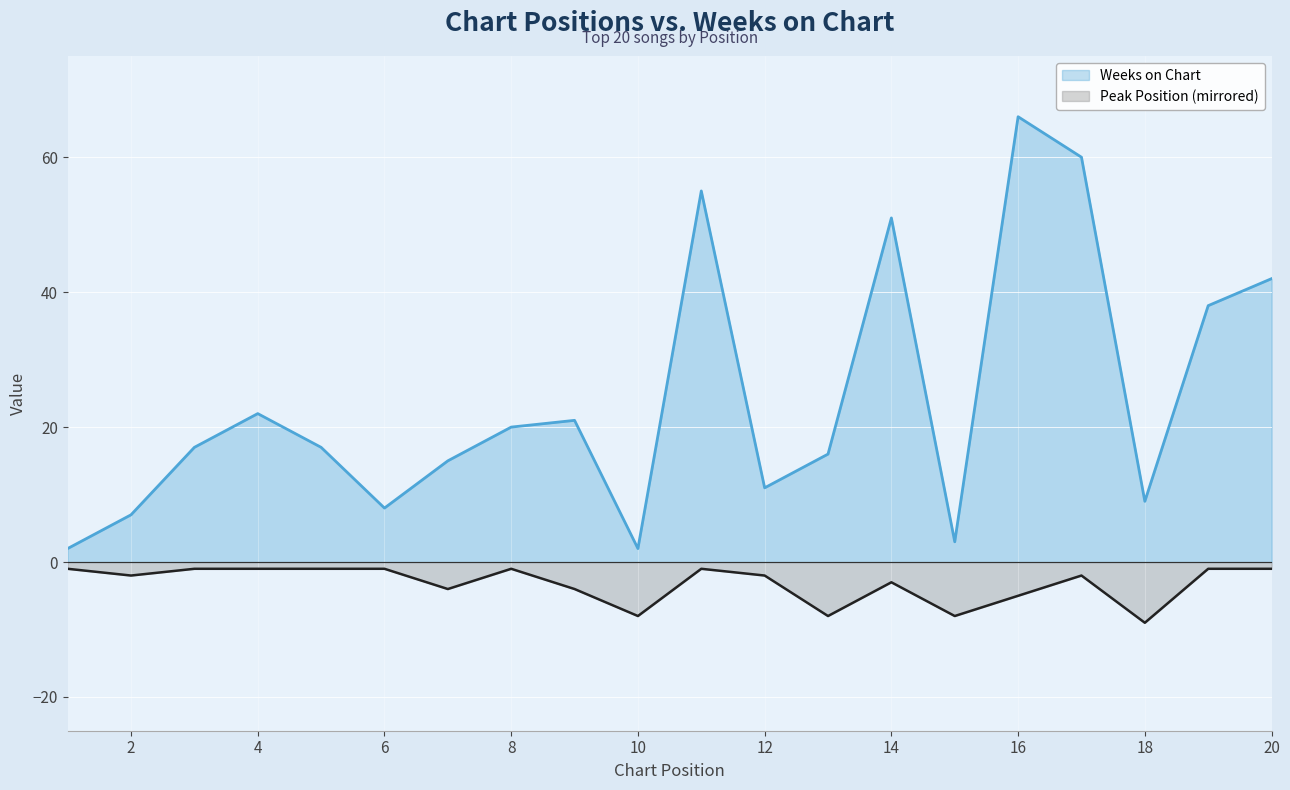

How many categories are shown in the chart?

20